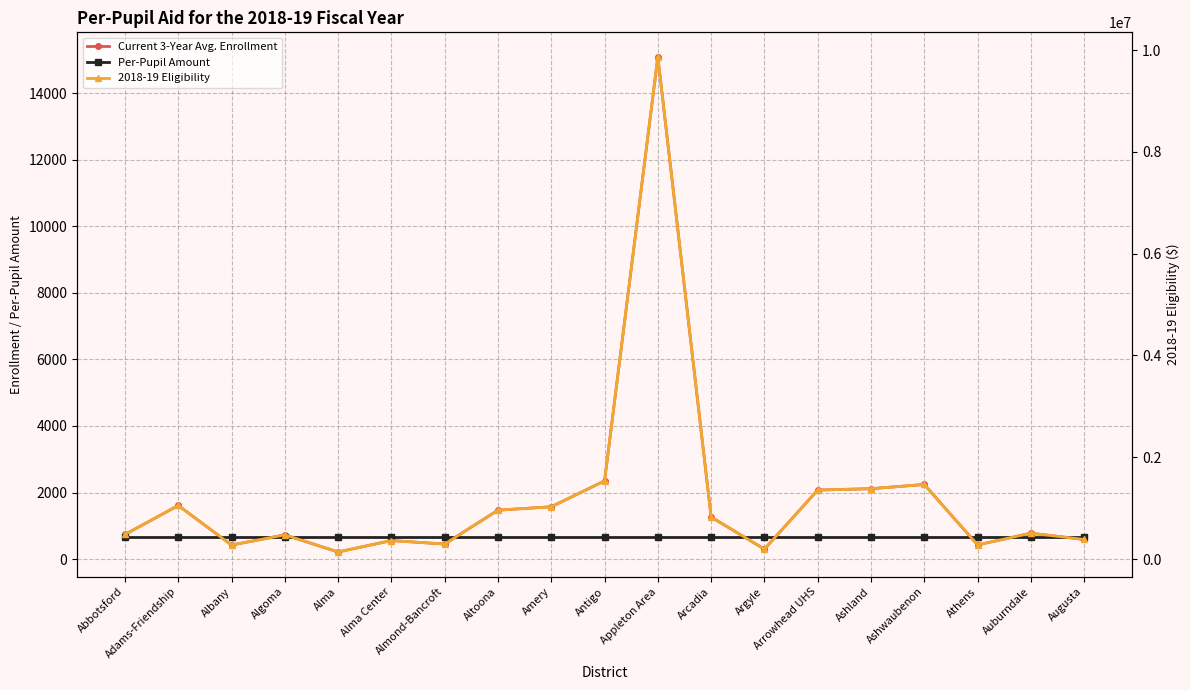

What position from the right is Arcadia?

8